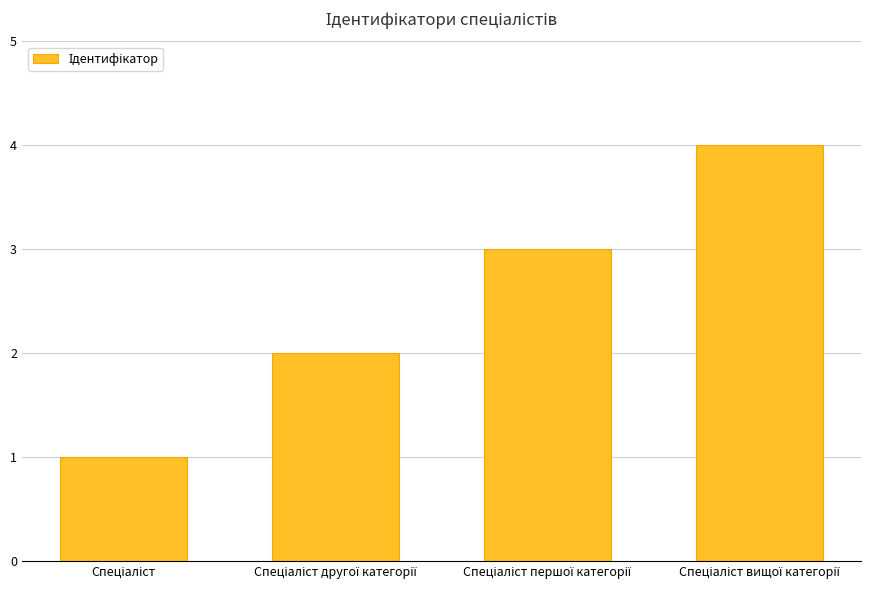

What is the sum of all values?

10